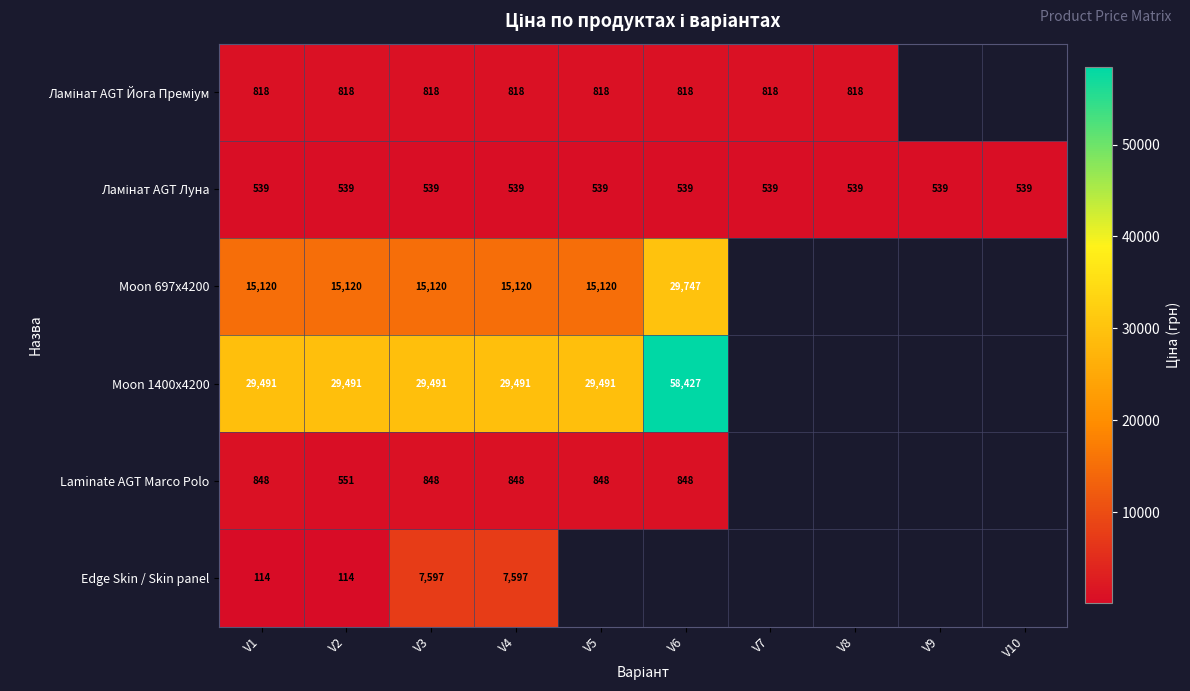

True or false: Moon 697x4200 has a value of 15120.0 at V1.

True